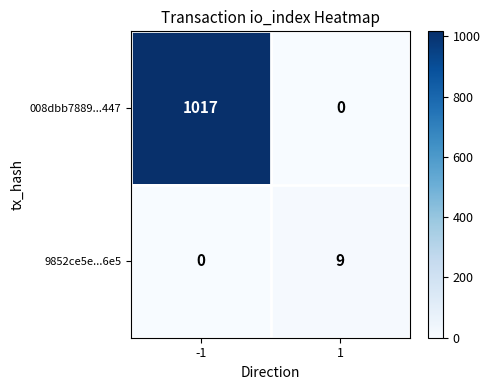

The 9852ce5e...6e5 series shows 3 at 1. True or false?

False